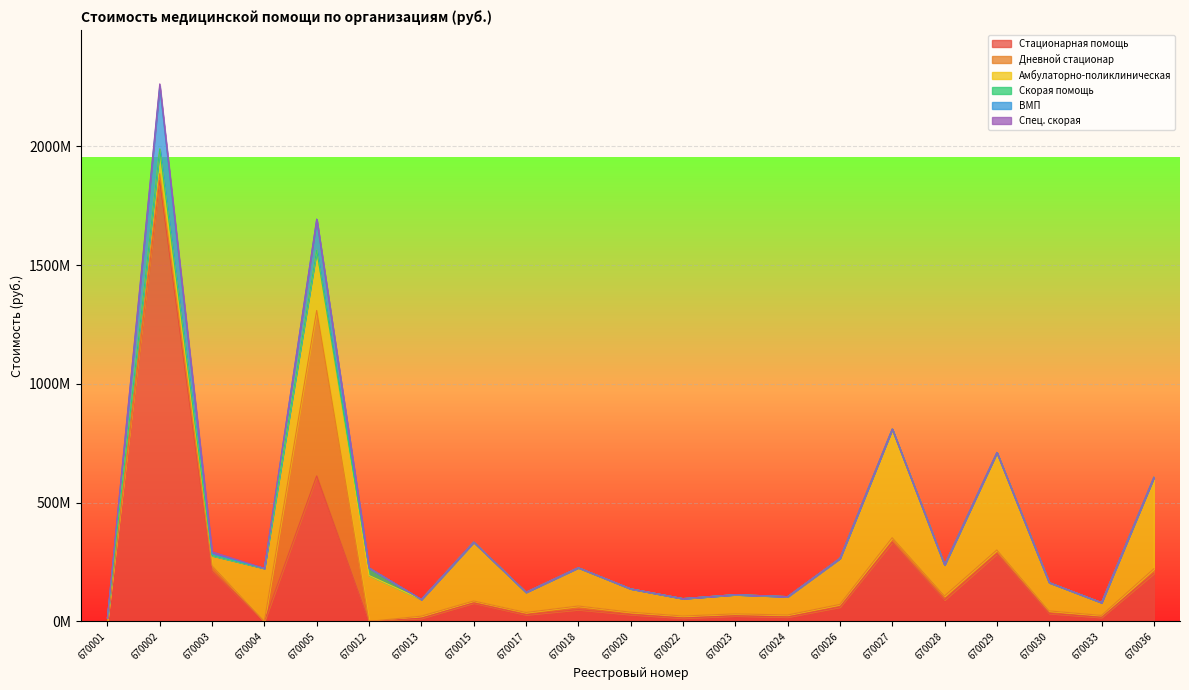

Which has a higher value, 670022 or 670033?

670033